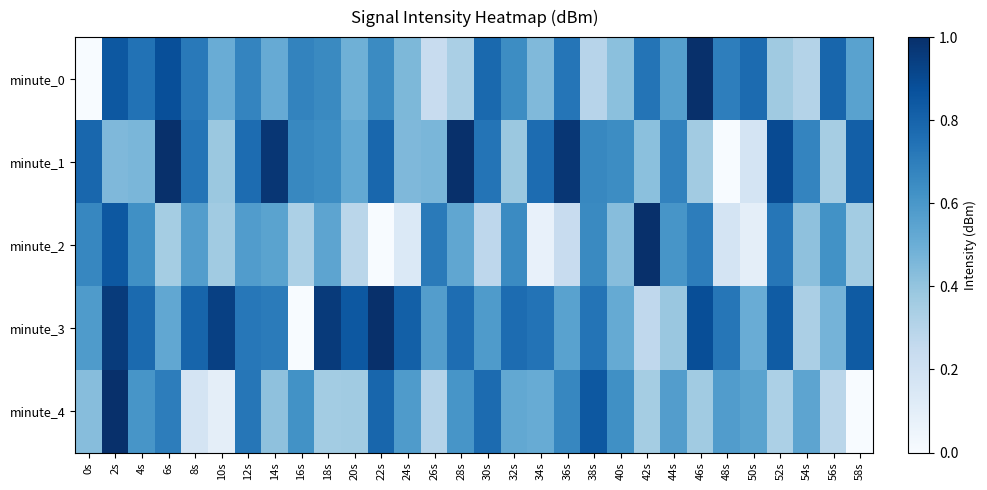

What is the spread (max minus min) of values at 2s?

0.6